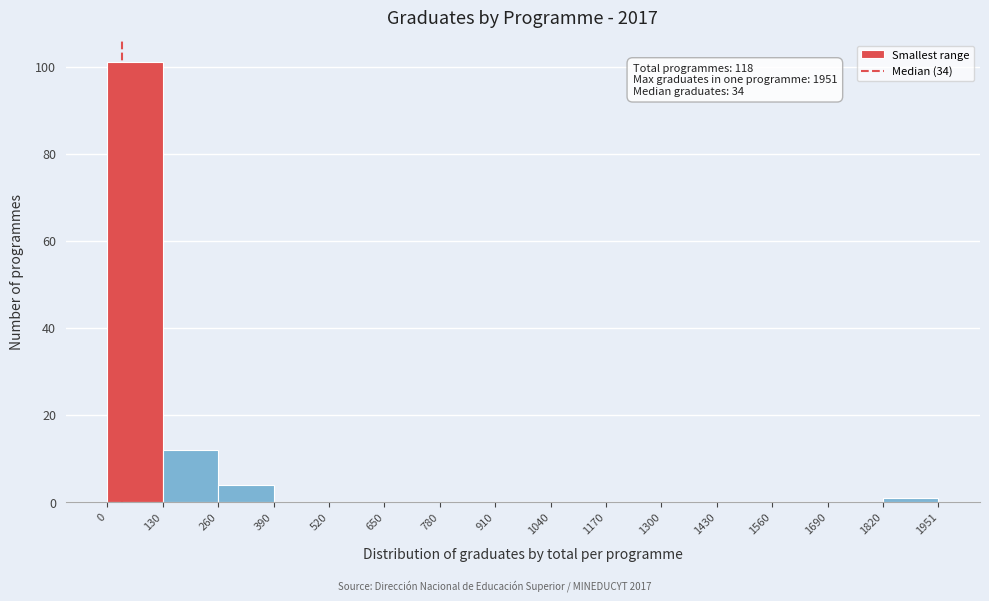

Over which range of the x-axis is the bar tallest?

0 to 130